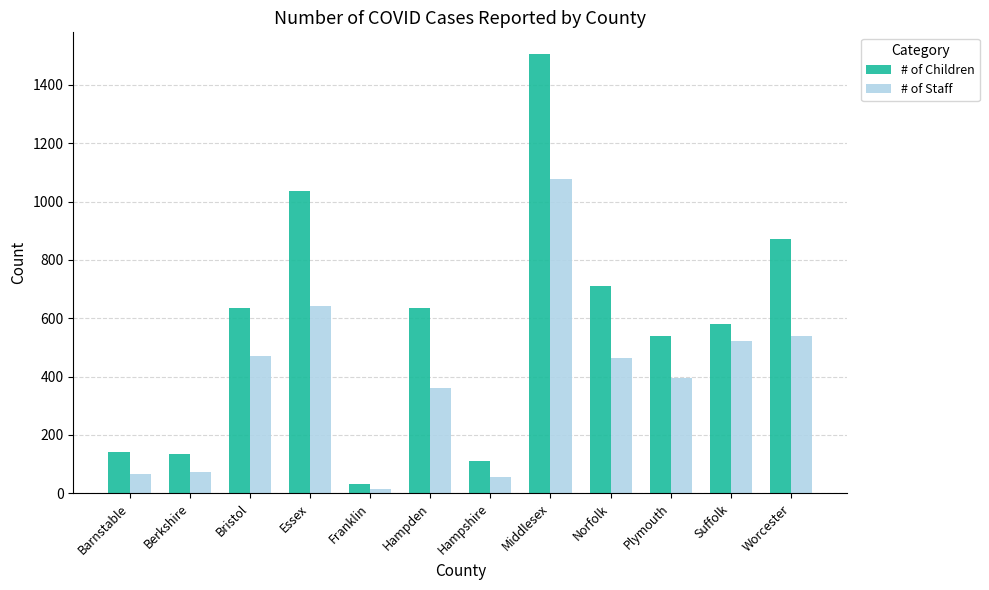

List the series in order of their peak value, highest first.

# of Children, # of Staff